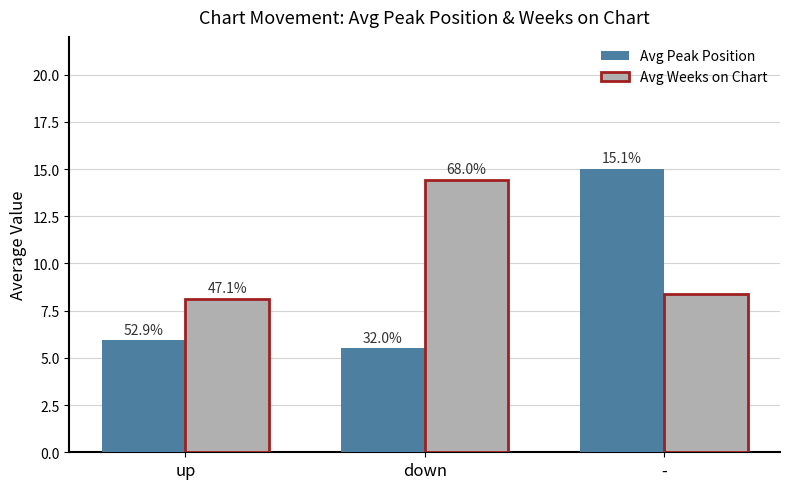

What is the label of the 3rd bar from the right?

up